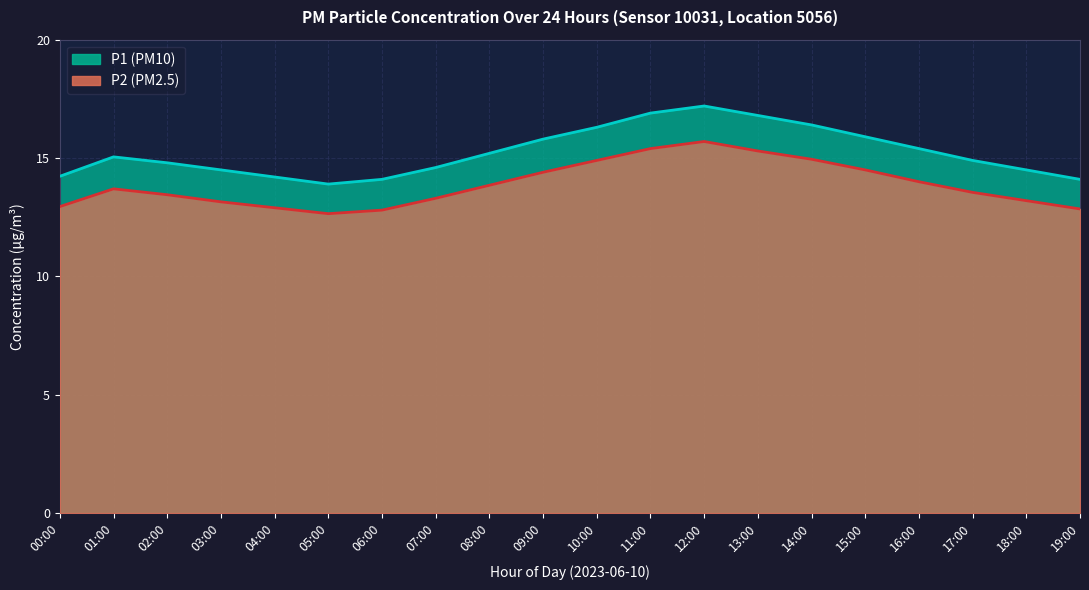

Which category has the highest value in the P2 series?

12:00